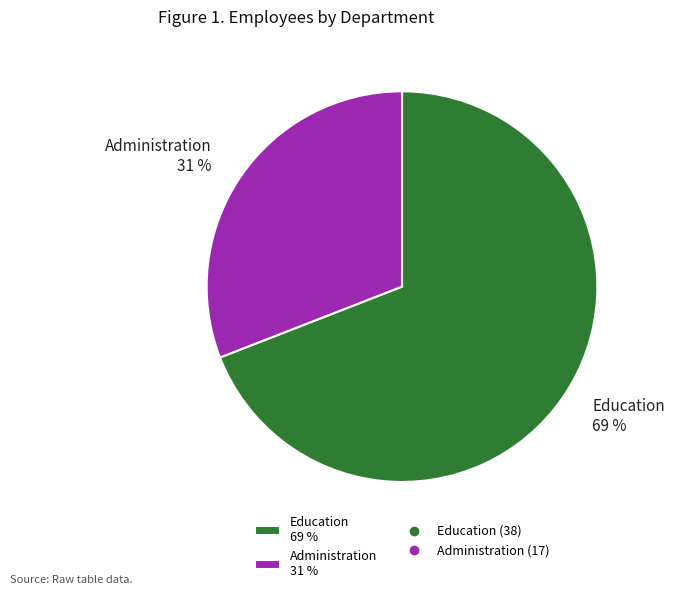

Which has a higher value, Administration or Education?

Education